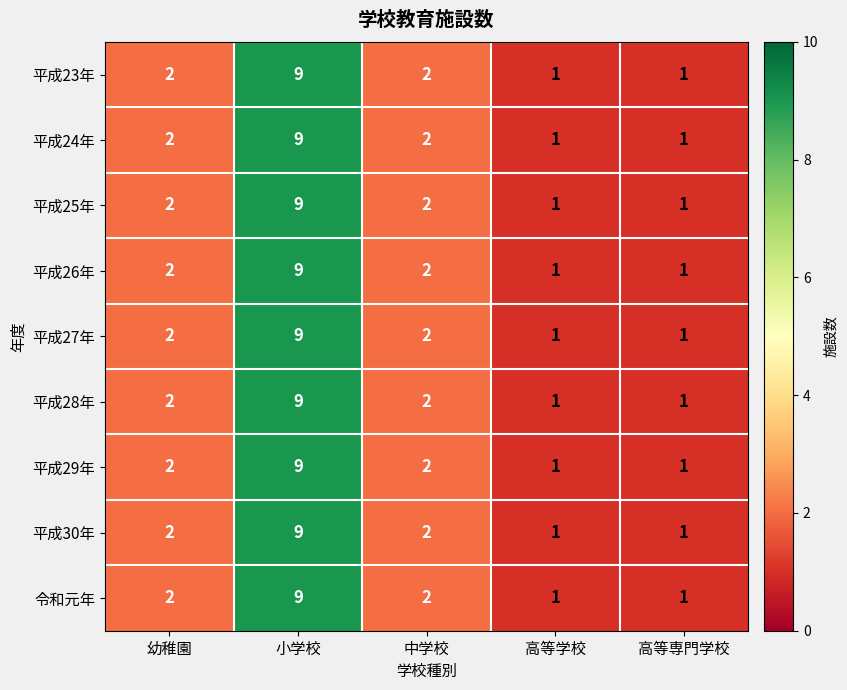

At which category is the sum across all series the highest?

小学校